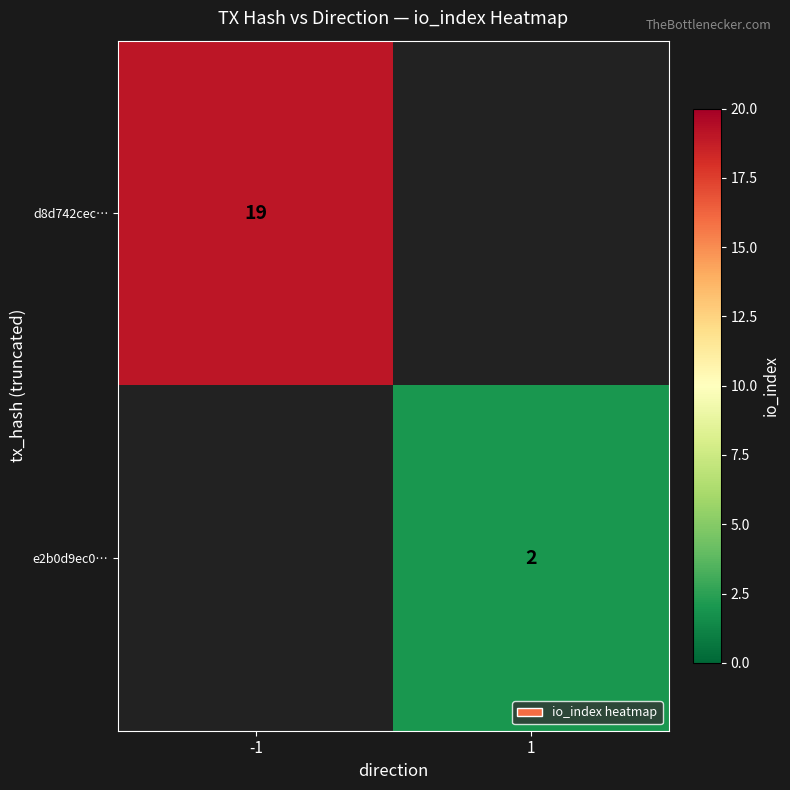

True or false: d8d742cec… has a value of 19 at -1.

True